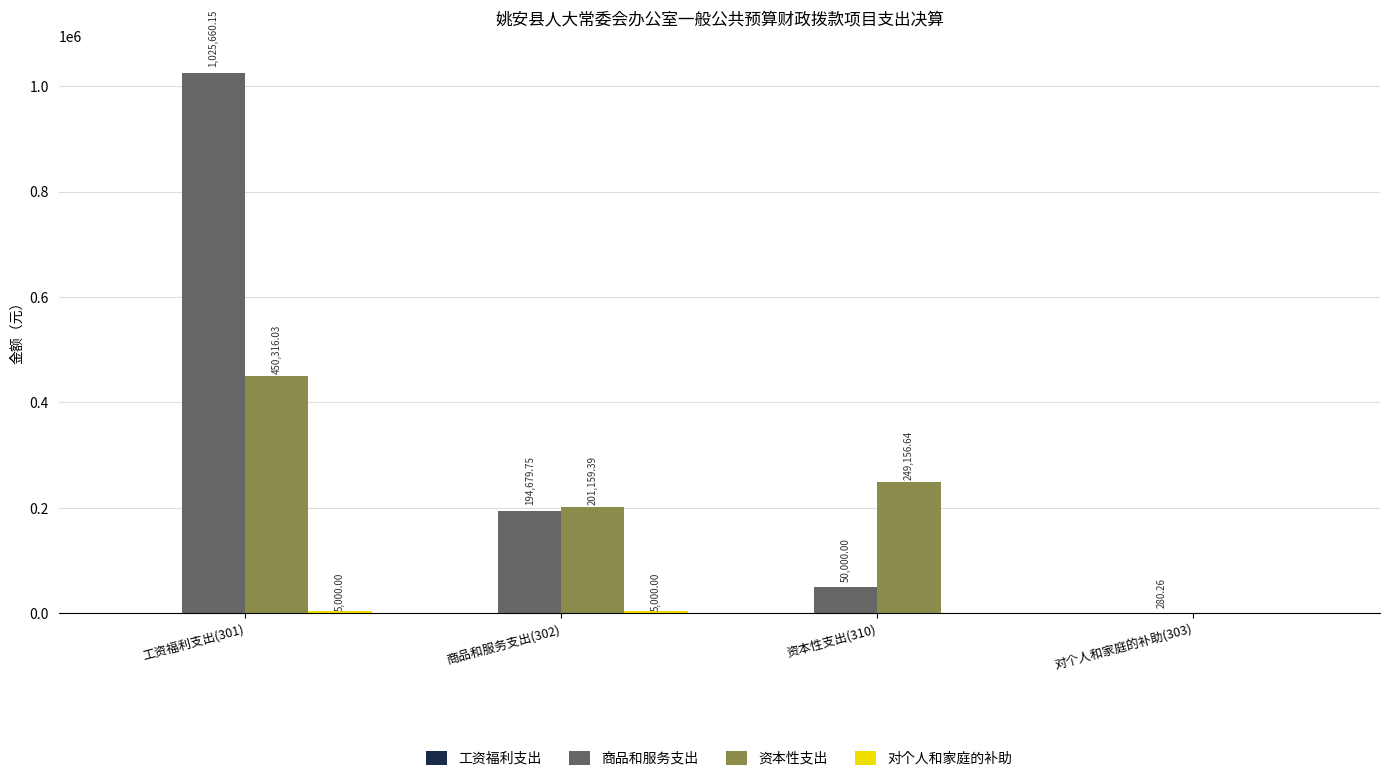

What is the total value across all series at 资本性支出(310)?

299156.6